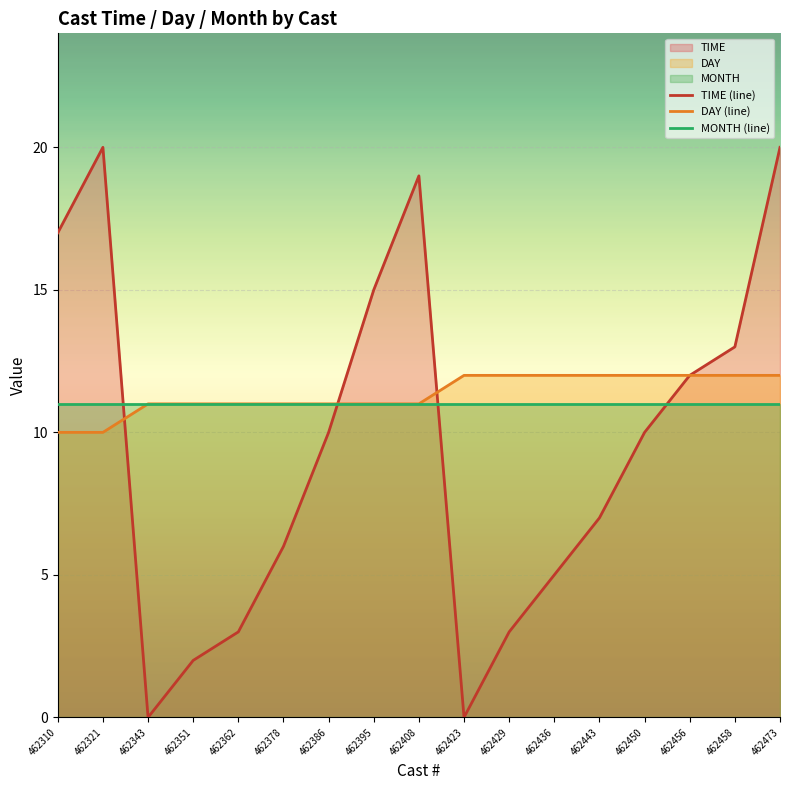

Which series changed the most between 462395 and 462473?

TIME (line)